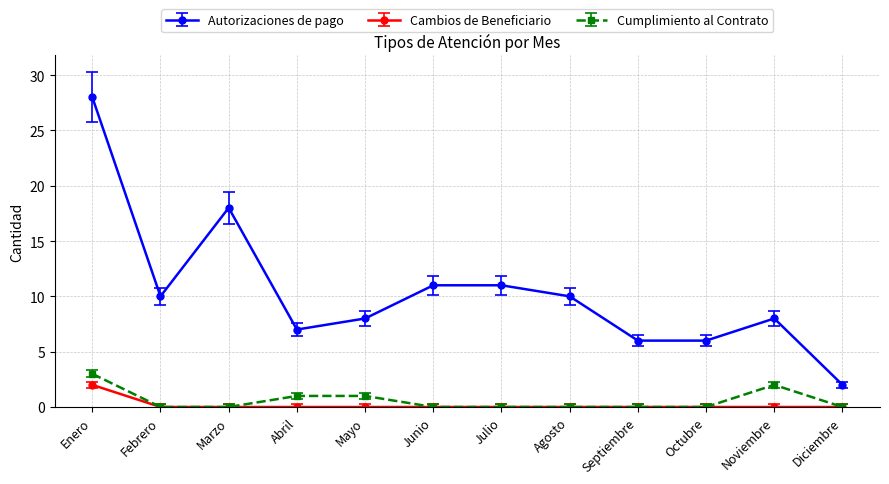

Where is the first local minimum for Autorizaciones de pago?

Febrero